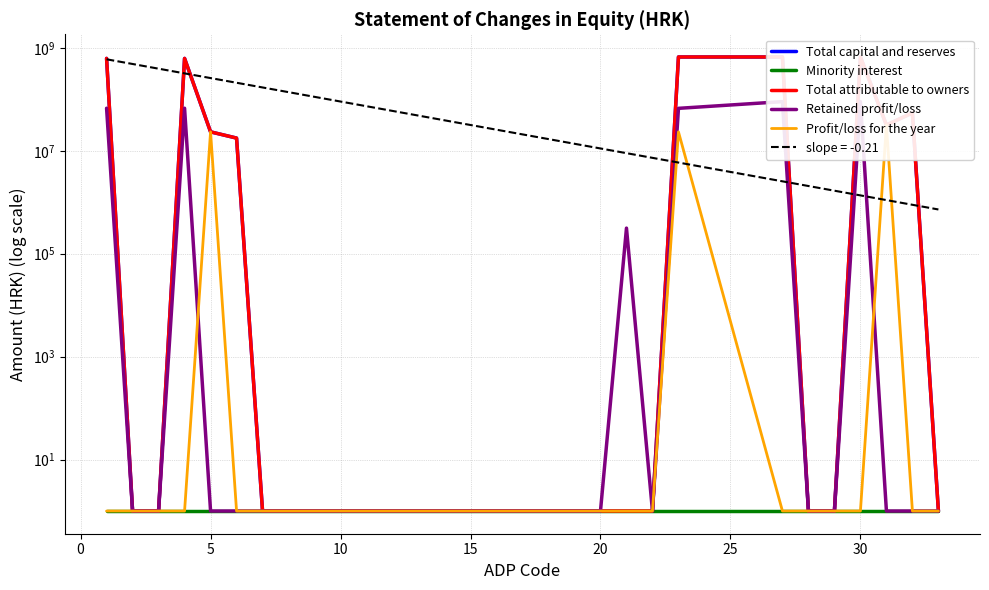

True or false: Total attributable to owners and Profit/loss for the year cross at least once.

False